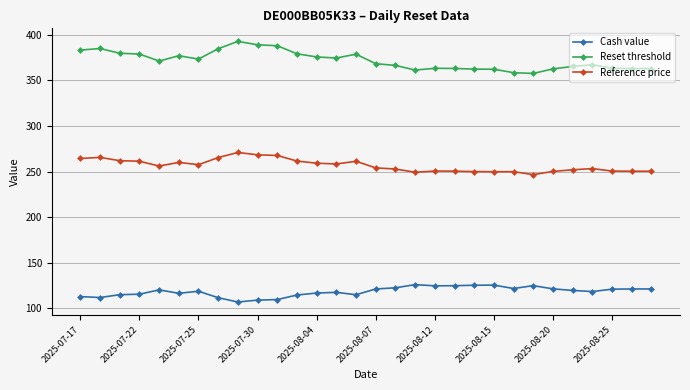

What is the lowest value of the Reset threshold series?

357.7